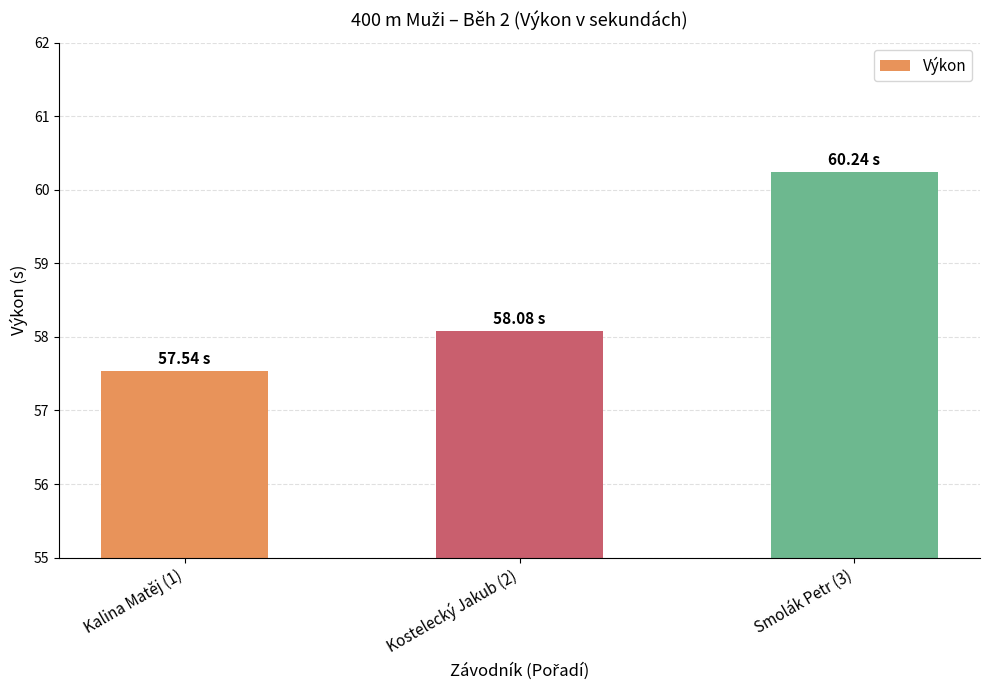

What is the sum of the values at Kalina Matěj (1) and Smolák Petr (3)?

117.8